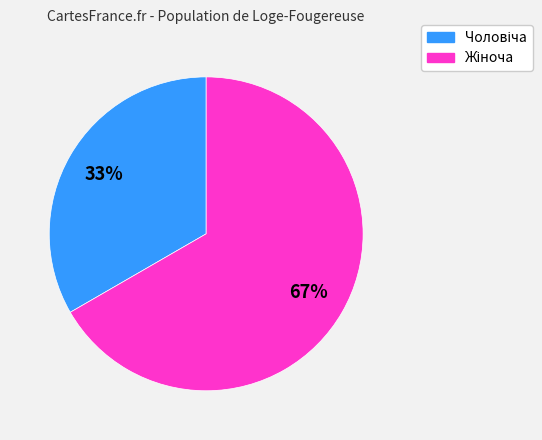

Does any single category account for the majority?

Yes